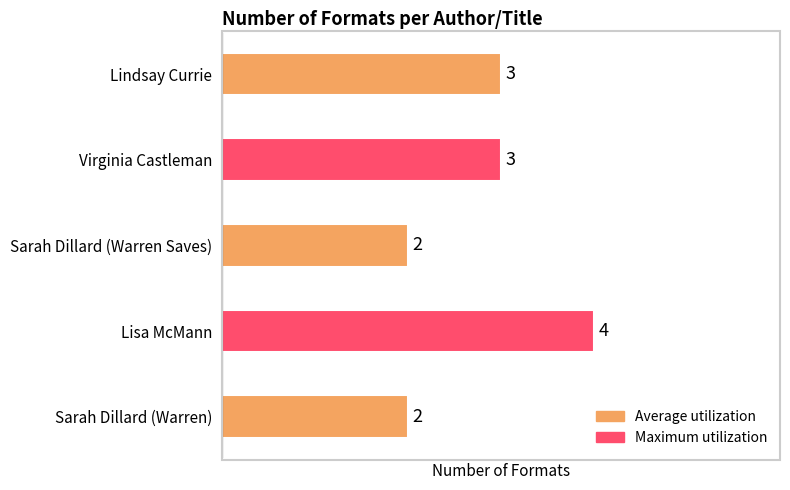

What is the ratio of the value at Sarah Dillard (Warren) to the value at Lindsay Currie?

0.7